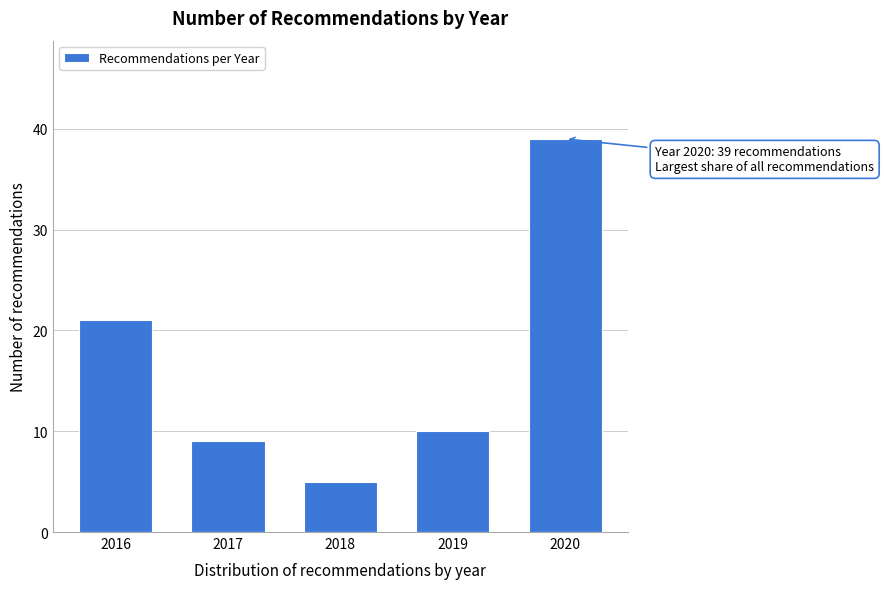

Reading right to left, list all the values displayed in this chart.

2020=39	2019=10	2018=5	2017=9	2016=21